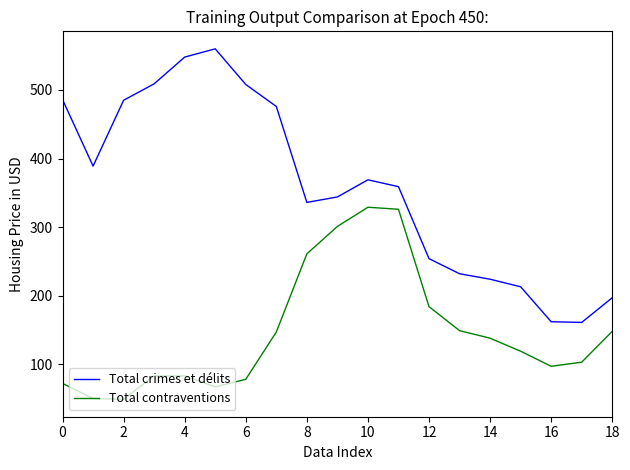

Does the chart have visible grid lines?

No